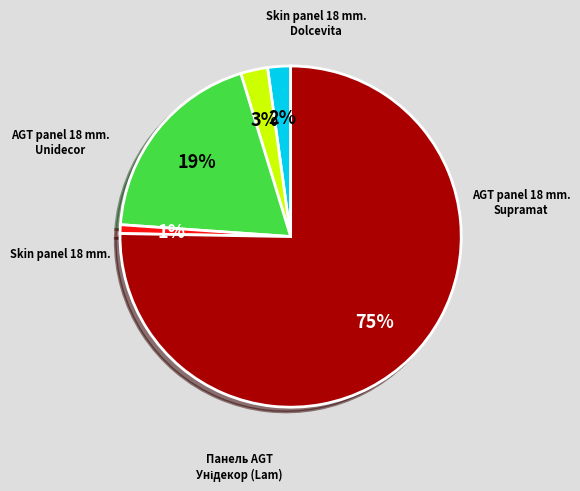

Is there any slice that represents more than half of the pie?

Yes